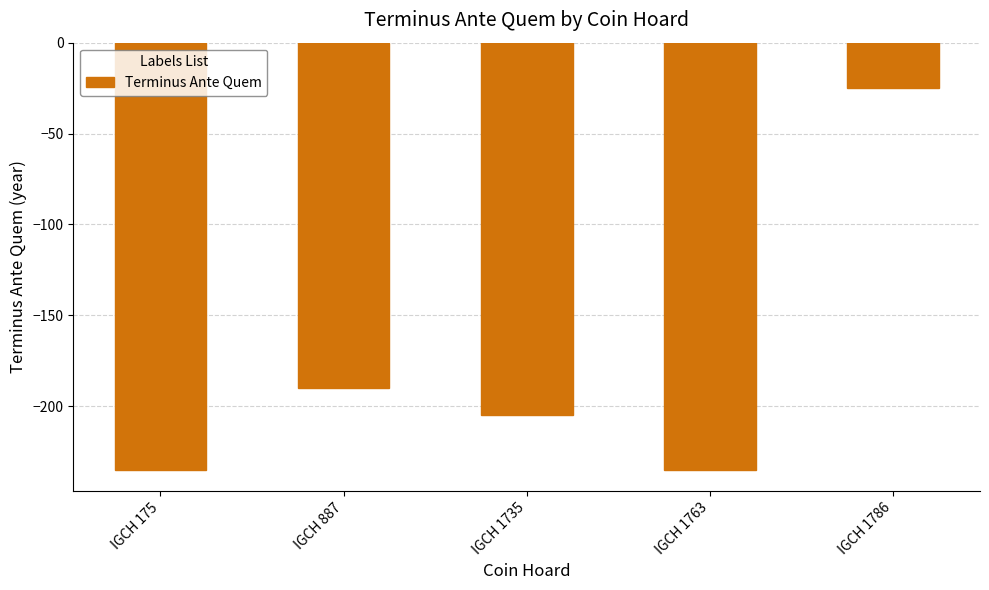

Where is the data nearest to the value -130?

IGCH 887